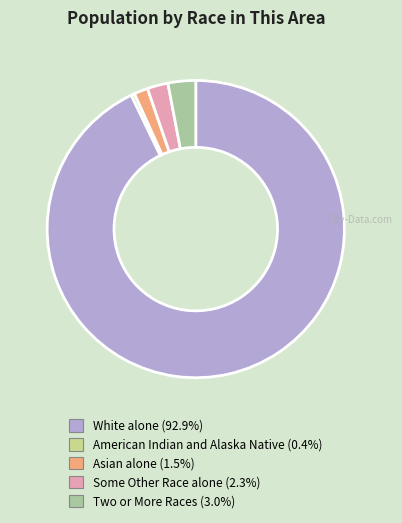

Count the number of slices in the pie.

5